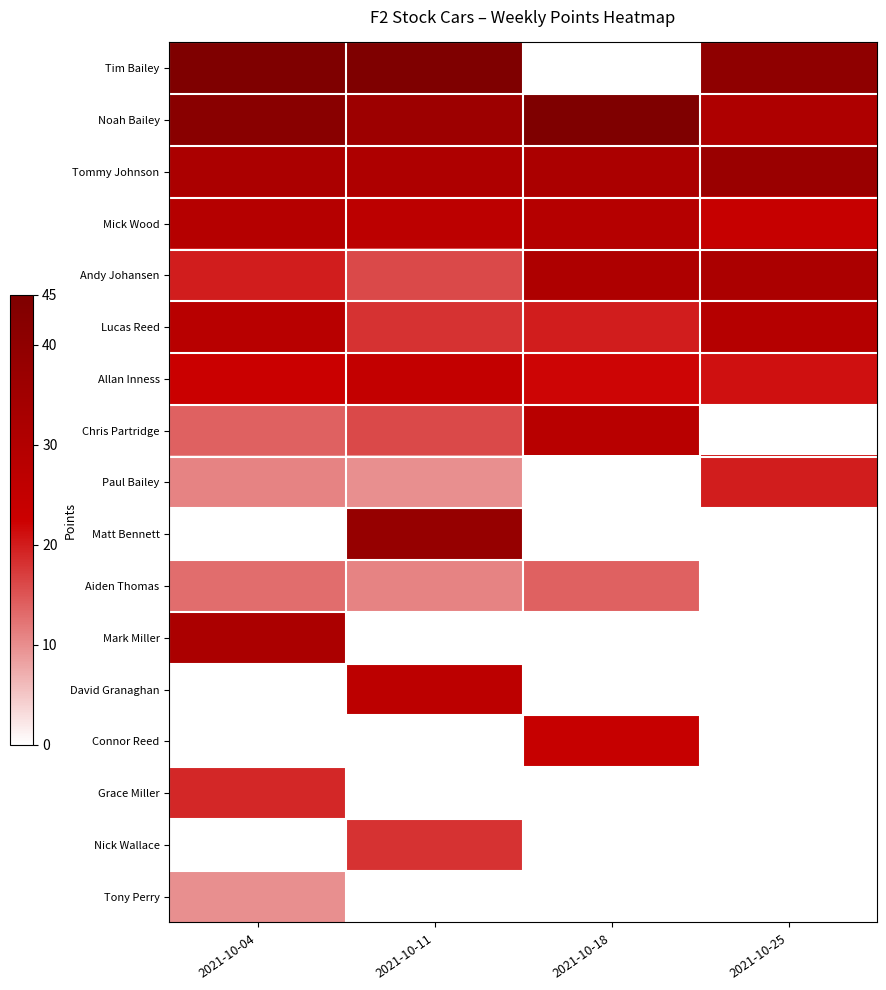

At how many categories does at least one series exceed 37?

4